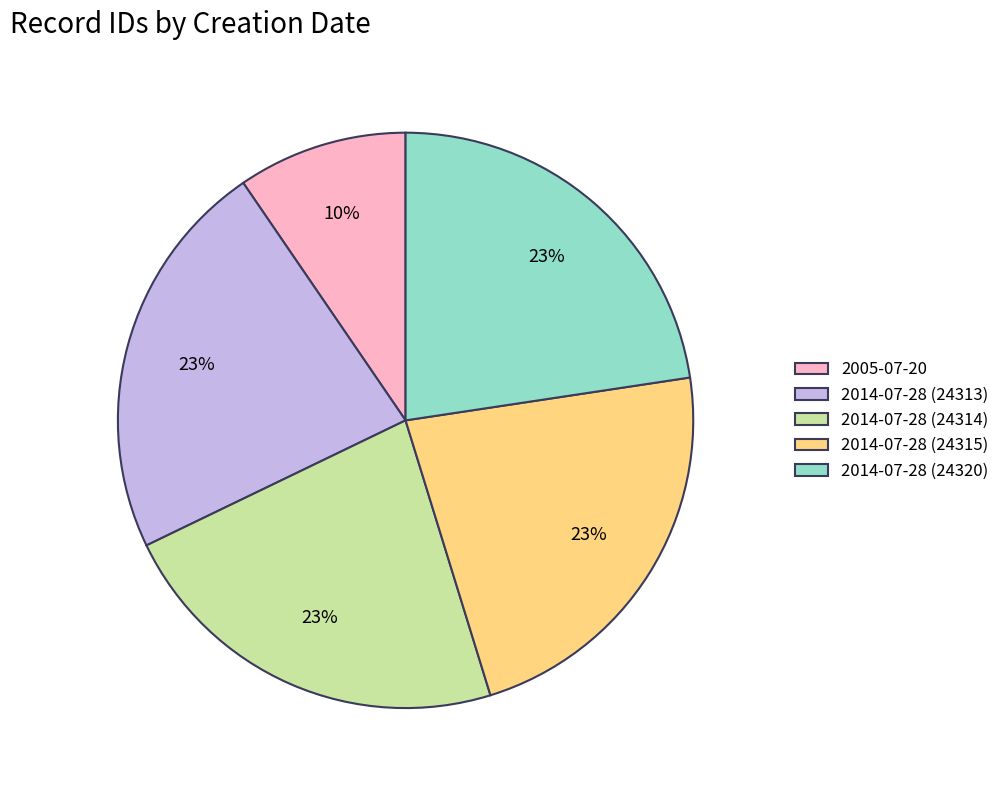

How many slices are in this pie chart?

5